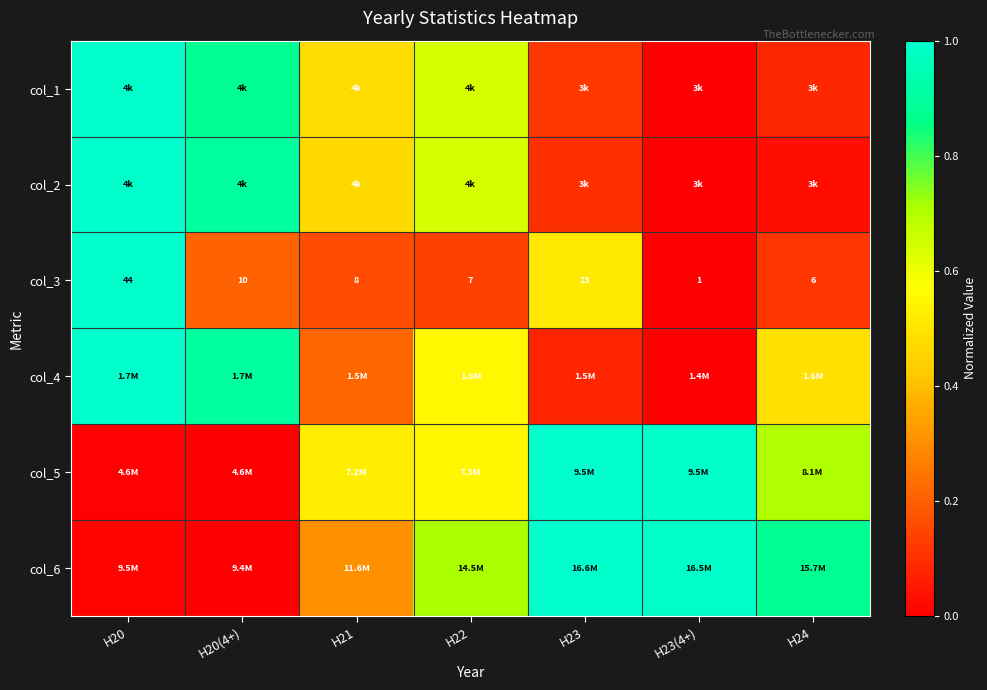

Which category has the highest value in the col_4 series?

H20